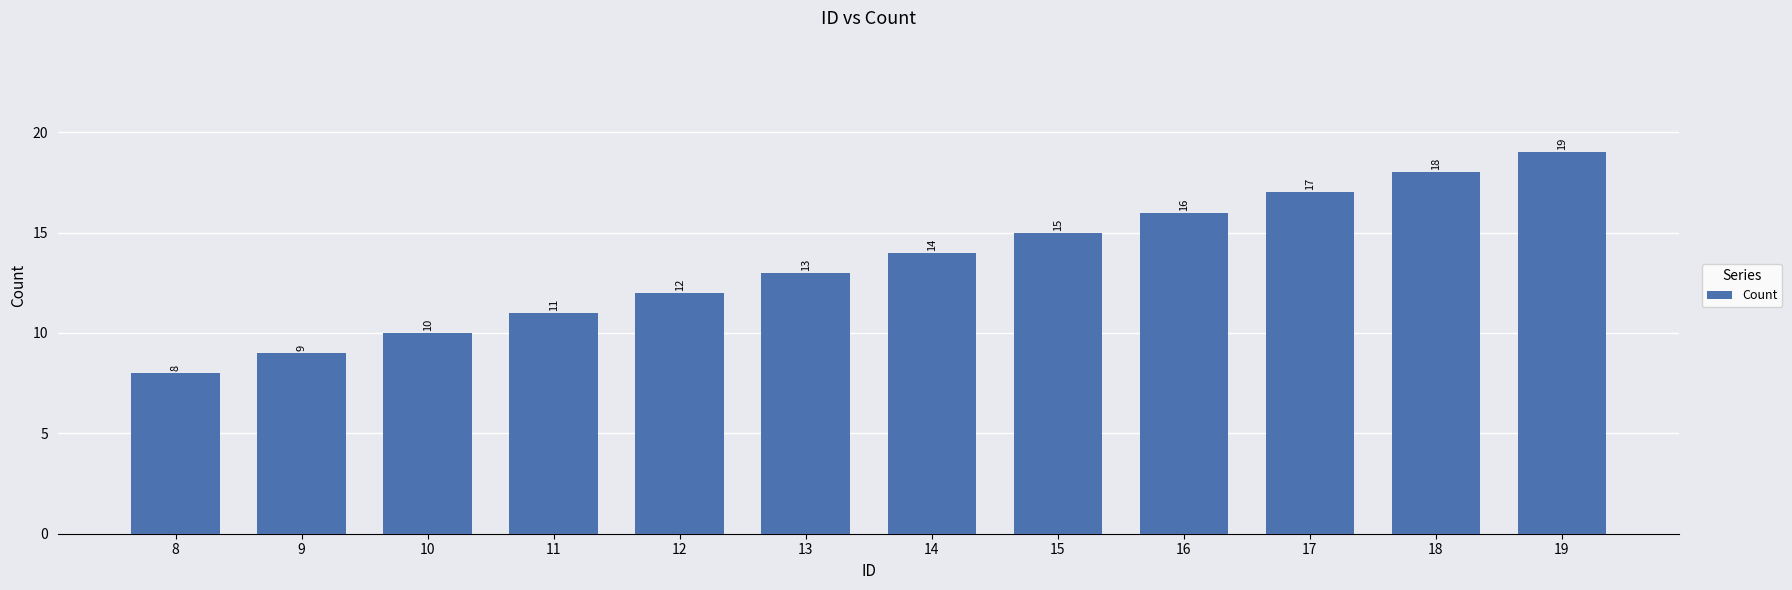

Which category has the lowest value across all series?

8